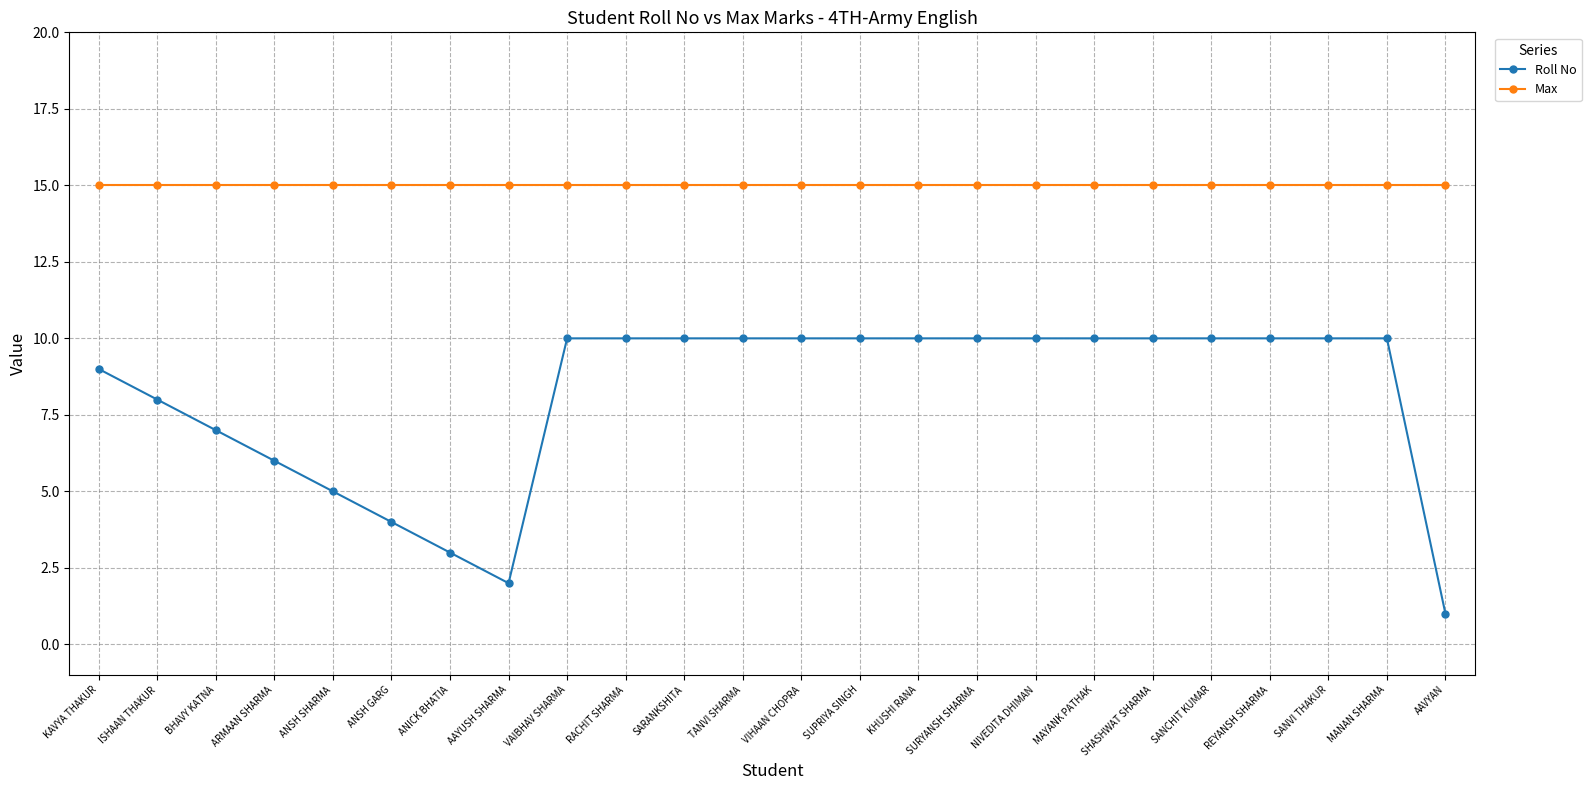

Which series has the largest total across all categories?

Max